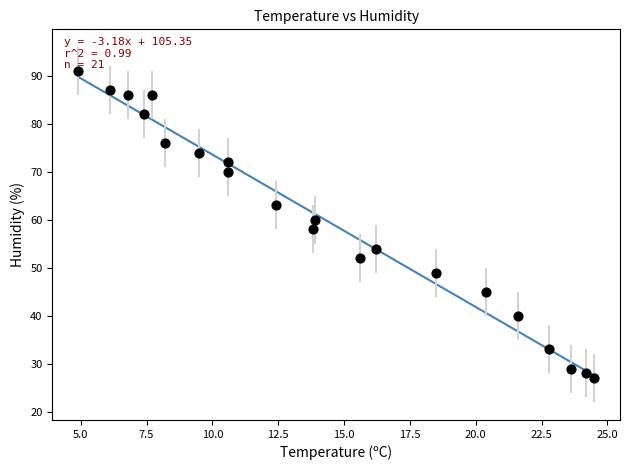

What is the range of Y values (max minus min)?

64